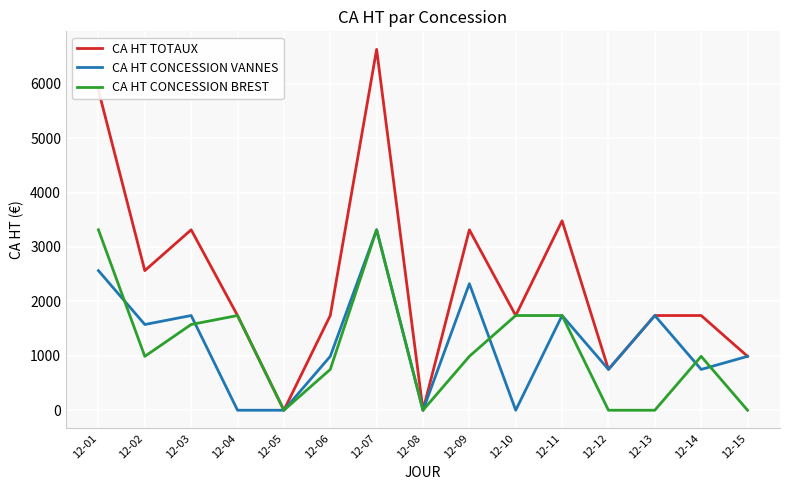

What is the difference between the maximum and minimum values in the CA HT CONCESSION VANNES series?

3315